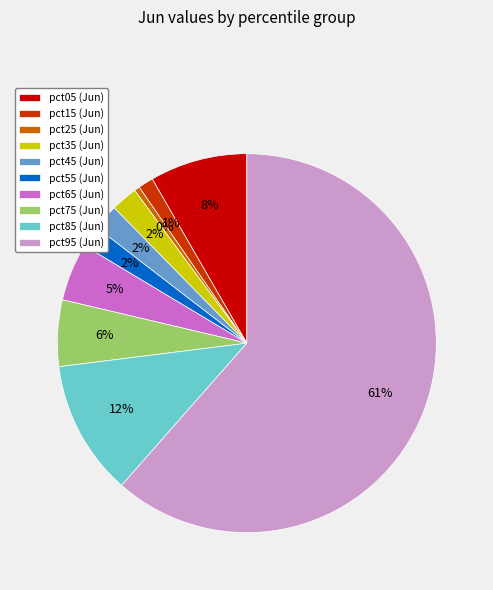

Does pct55 account for over 50% of the chart?

No